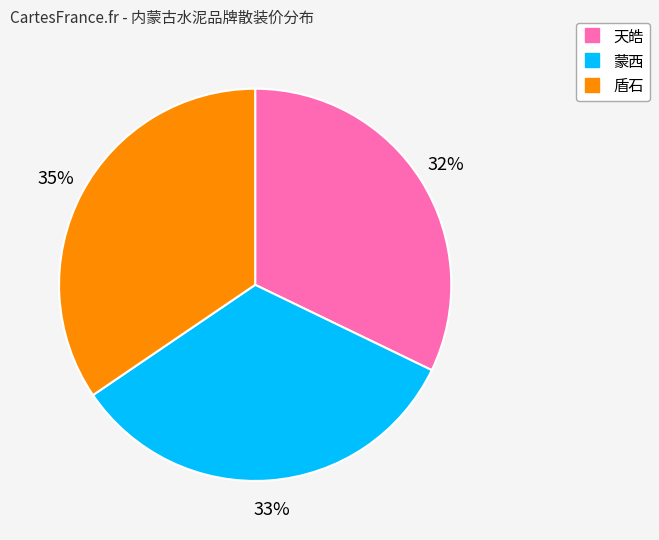

Rank the categories by value from highest to lowest.

盾石, 蒙西, 天皓